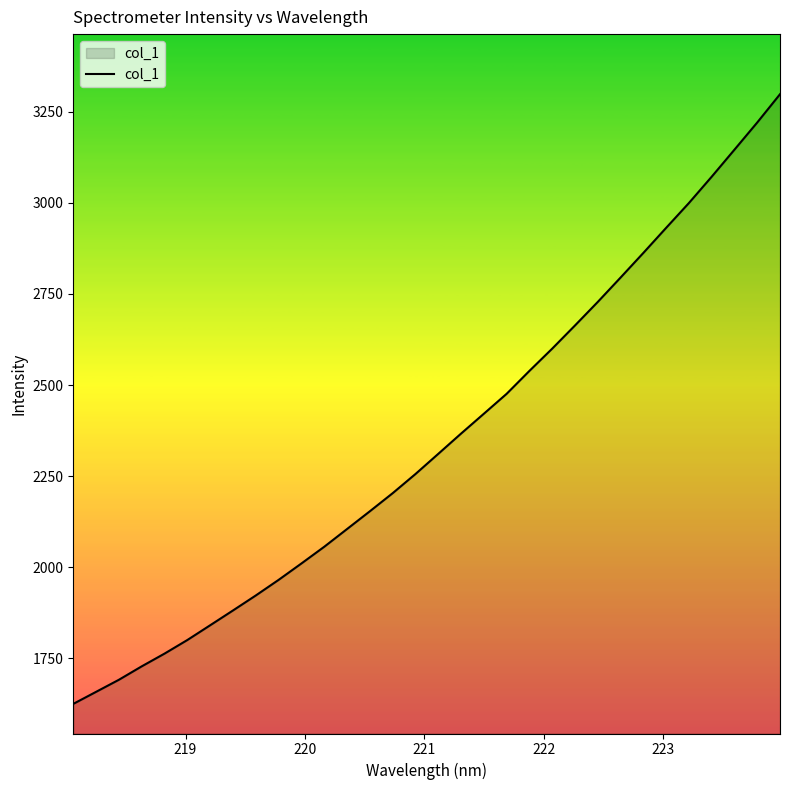

Reading left to right, extract all data points from this chart.

1625.2	1658.3	1691.4	1728.3	1763.2	1800.6	1841.0	1881.7	1922.8	1965.6	2010.6	2056.4	2105.1	2153.8	2203.4	2256.0	2311.3	2367.0	2421.4	2476.1	2539.0	2600.1	2663.7	2728.3	2795.1	2862.7	2931.5	2999.6	3071.9	3146.0	3220.6	3298.2